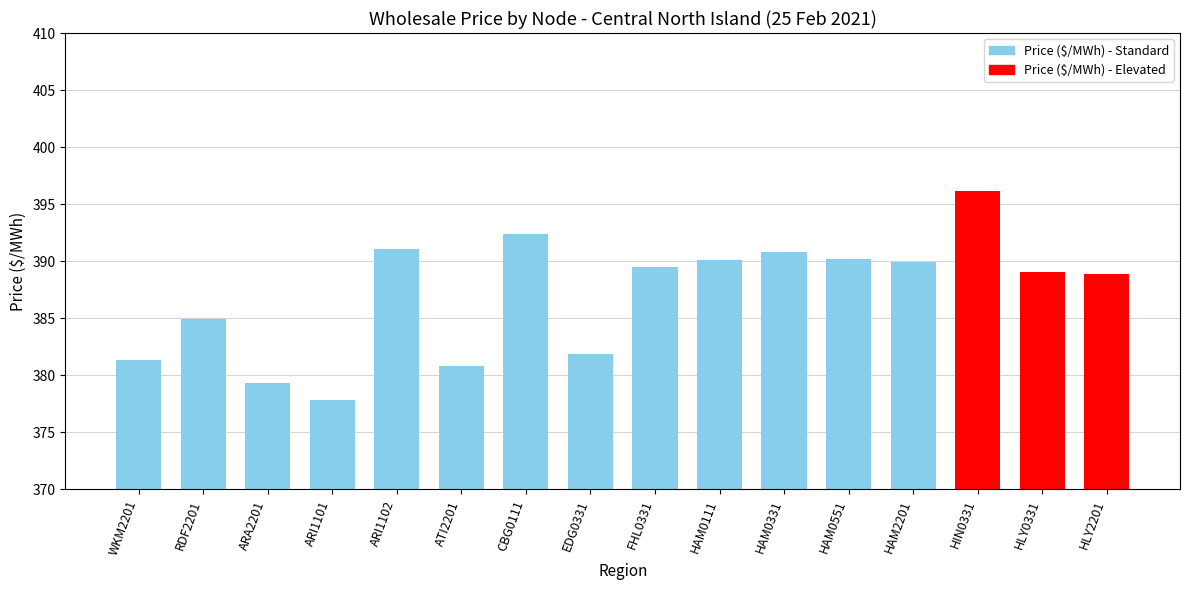

The chart shows a value of 381.4 at WKM2201. True or false?

True